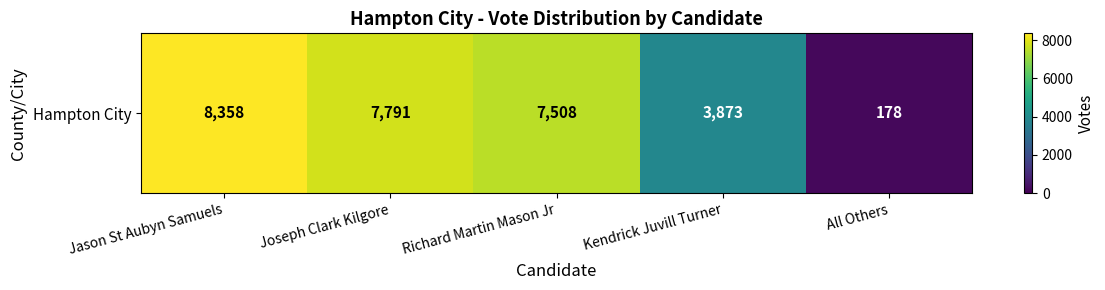

List the labels in order of value, largest first.

Jason St Aubyn Samuels, Joseph Clark Kilgore, Richard Martin Mason Jr, Kendrick Juvill Turner, All Others